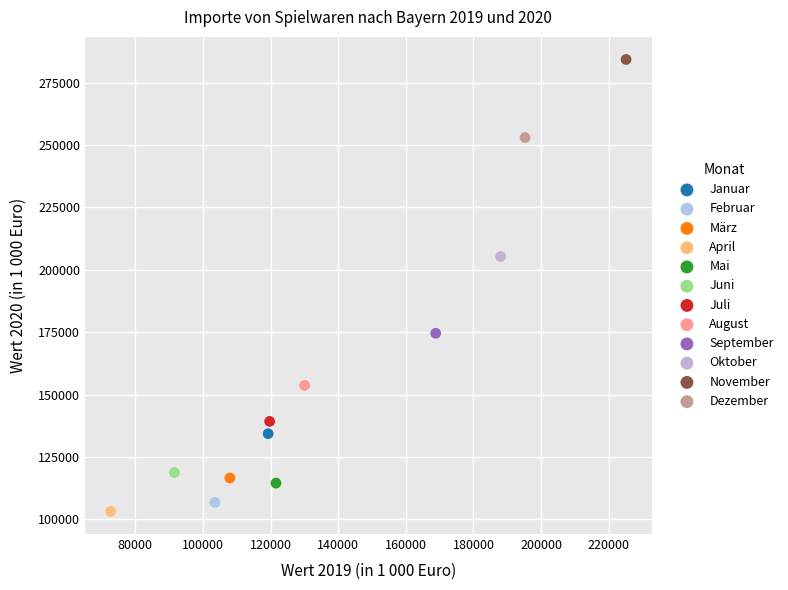

What are all the series names shown in the legend?

Januar, Februar, März, April, Mai, Juni, Juli, August, September, Oktober, November, Dezember